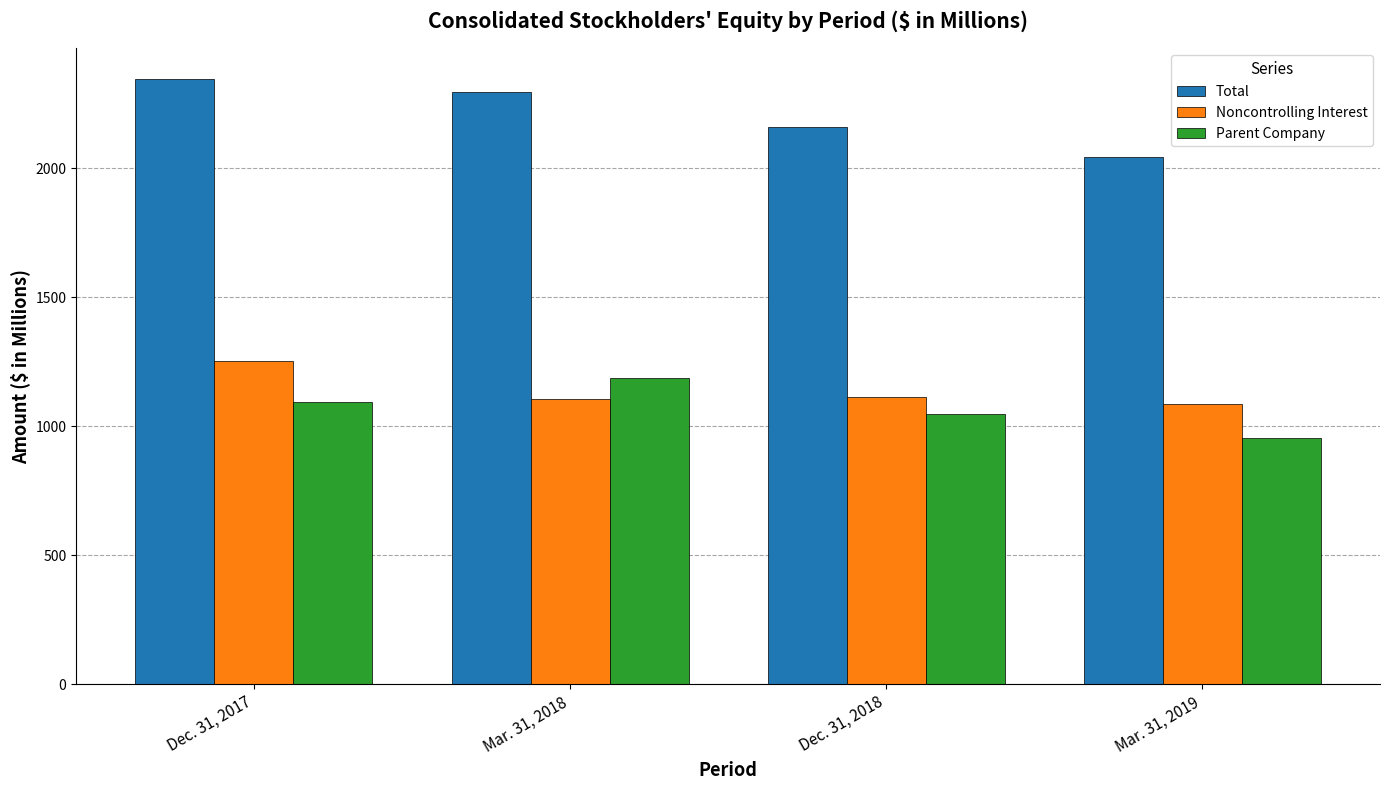

What position from the left is Mar. 31, 2019?

4